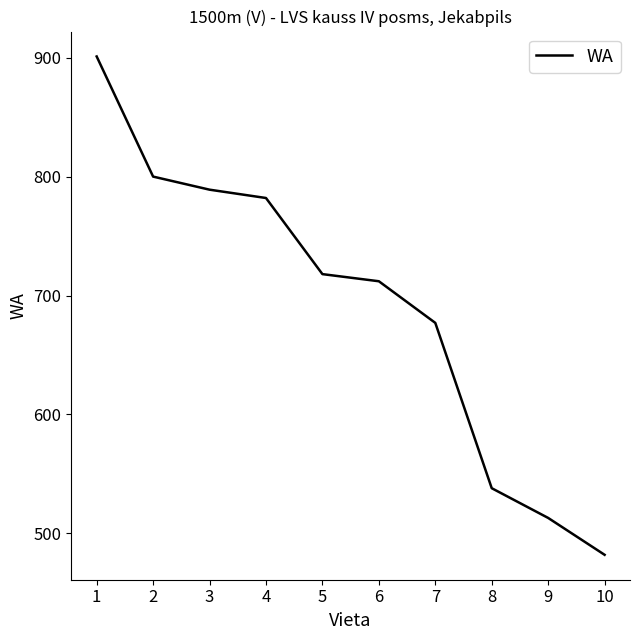

Reading left to right, list all the values displayed in this chart.

901	800	789	782	718	712	677	538	513	482